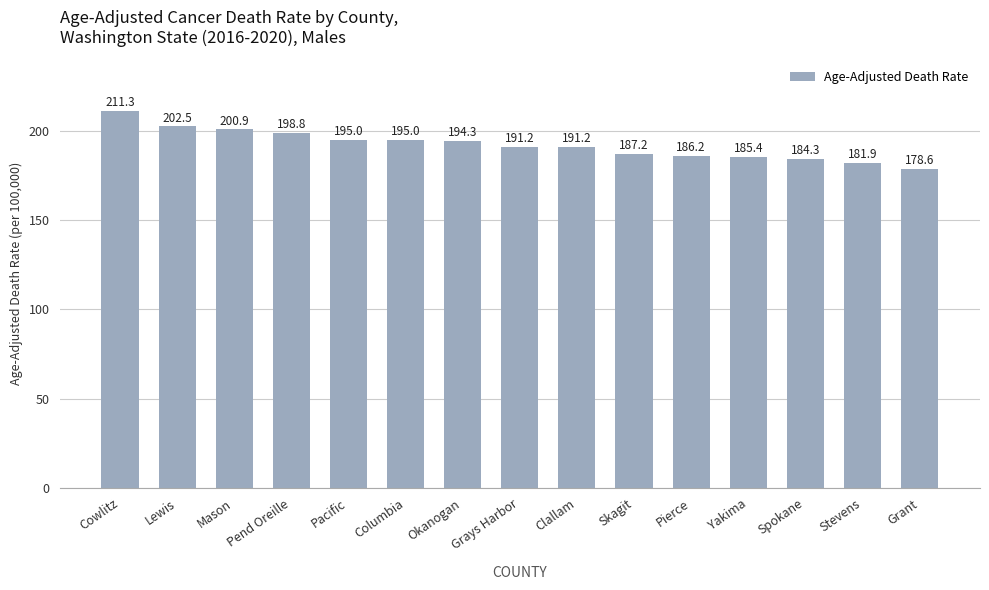

What value does the data have at Skagit?

187.2